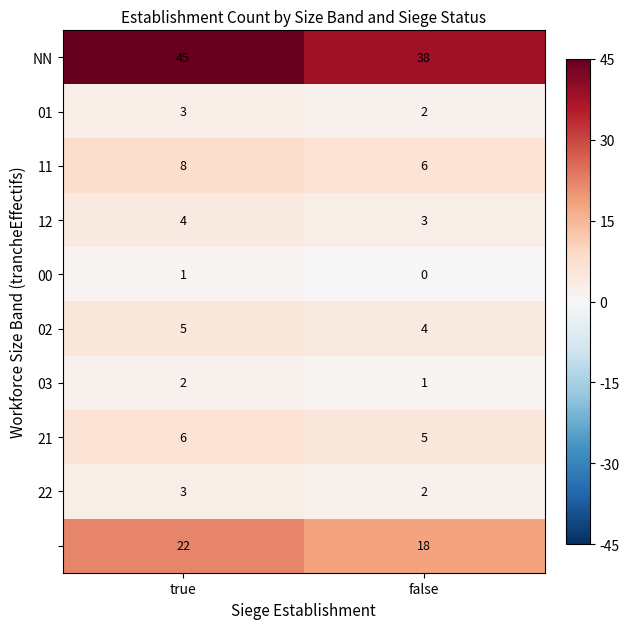

What is the difference between the highest and lowest values at false?

38